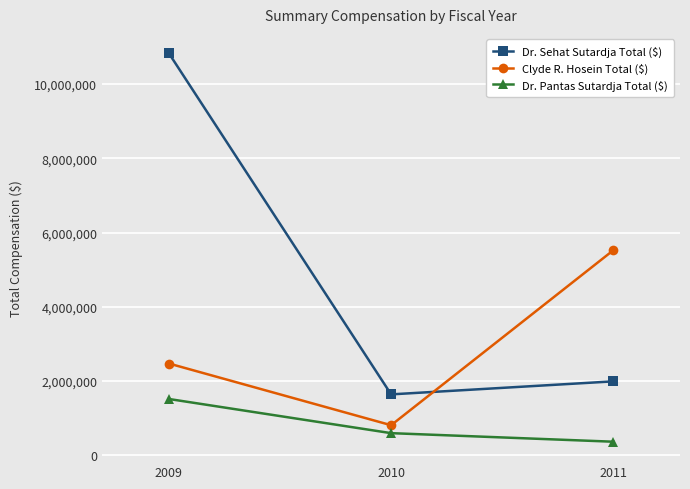

Which category has the lowest value in the Dr. Sehat Sutardja Total ($) series?

2010